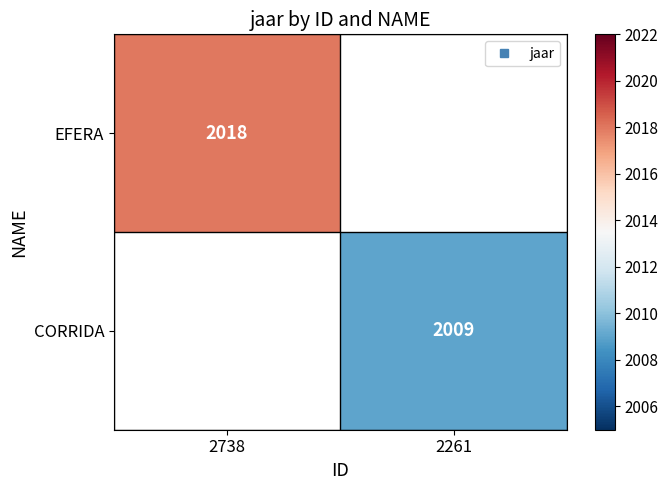

How many data points does each series have?

2